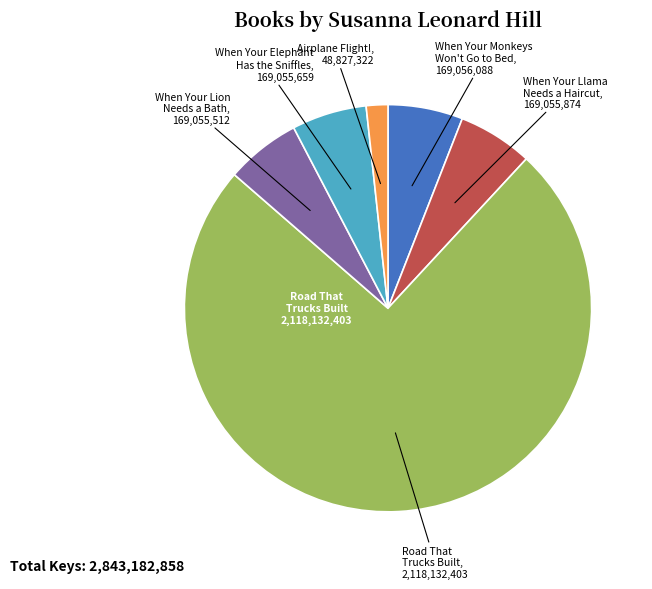

Does any single category account for the majority?

Yes